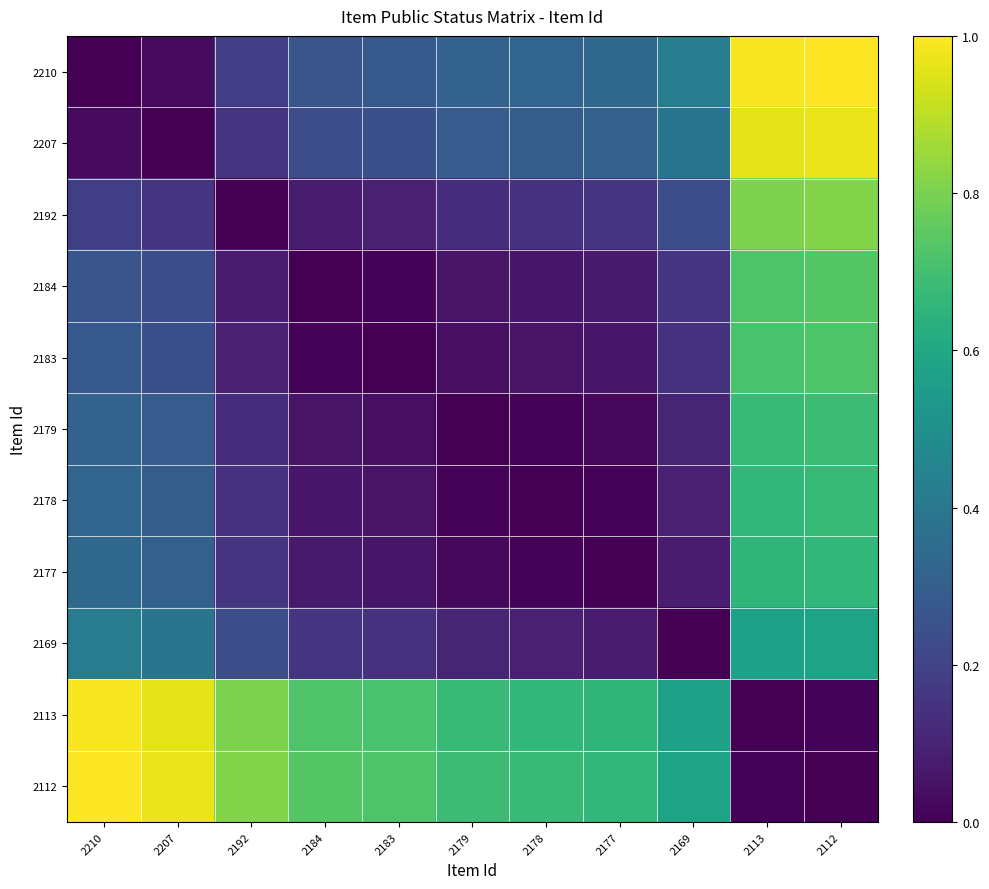

Reading left to right, what are all the values shown in this chart?

2210: 2210=0.0	2207=0.0	2192=0.2	2184=0.3	2183=0.3	2179=0.3	2178=0.3	2177=0.3	2169=0.4	2113=1.0	2112=1.0
2207: 2210=0.0	2207=0.0	2192=0.2	2184=0.2	2183=0.2	2179=0.3	2178=0.3	2177=0.3	2169=0.4	2113=1.0	2112=1.0
2192: 2210=0.2	2207=0.2	2192=0.0	2184=0.1	2183=0.1	2179=0.1	2178=0.1	2177=0.2	2169=0.2	2113=0.8	2112=0.8
2184: 2210=0.3	2207=0.2	2192=0.1	2184=0.0	2183=0.0	2179=0.1	2178=0.1	2177=0.1	2169=0.2	2113=0.7	2112=0.7
2183: 2210=0.3	2207=0.2	2192=0.1	2184=0.0	2183=0.0	2179=0.0	2178=0.1	2177=0.1	2169=0.1	2113=0.7	2112=0.7
2179: 2210=0.3	2207=0.3	2192=0.1	2184=0.1	2183=0.0	2179=0.0	2178=0.0	2177=0.0	2169=0.1	2113=0.7	2112=0.7
2178: 2210=0.3	2207=0.3	2192=0.1	2184=0.1	2183=0.1	2179=0.0	2178=0.0	2177=0.0	2169=0.1	2113=0.7	2112=0.7
2177: 2210=0.3	2207=0.3	2192=0.2	2184=0.1	2183=0.1	2179=0.0	2178=0.0	2177=0.0	2169=0.1	2113=0.7	2112=0.7
2169: 2210=0.4	2207=0.4	2192=0.2	2184=0.2	2183=0.1	2179=0.1	2178=0.1	2177=0.1	2169=0.0	2113=0.6	2112=0.6
2113: 2210=1.0	2207=1.0	2192=0.8	2184=0.7	2183=0.7	2179=0.7	2178=0.7	2177=0.7	2169=0.6	2113=0.0	2112=0.0
2112: 2210=1.0	2207=1.0	2192=0.8	2184=0.7	2183=0.7	2179=0.7	2178=0.7	2177=0.7	2169=0.6	2113=0.0	2112=0.0